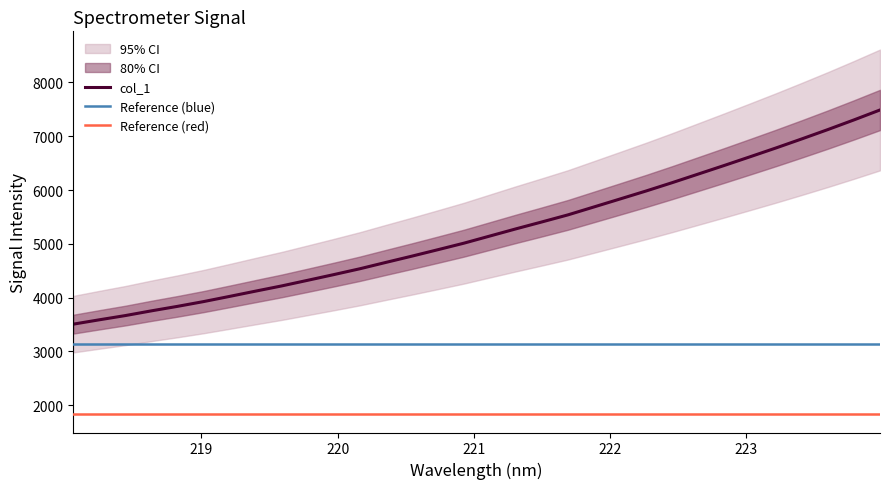

Which category has the highest value across all series?

223.9802